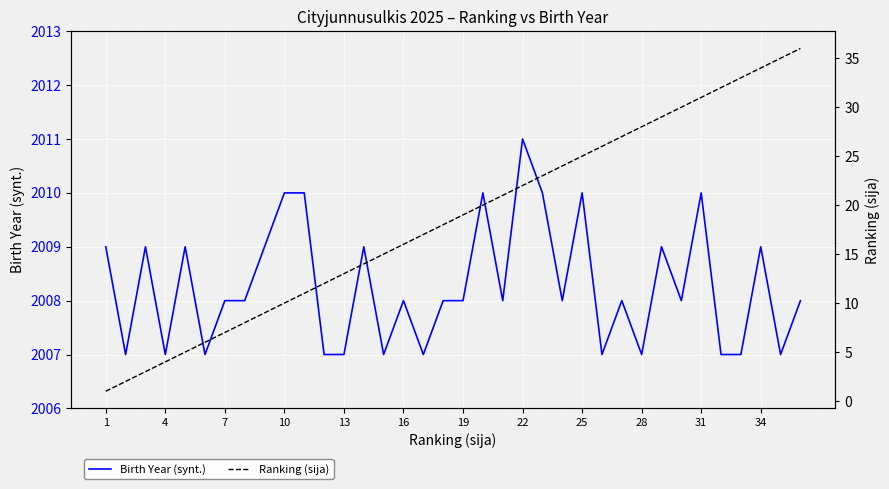

Count the number of categories in the chart.

36